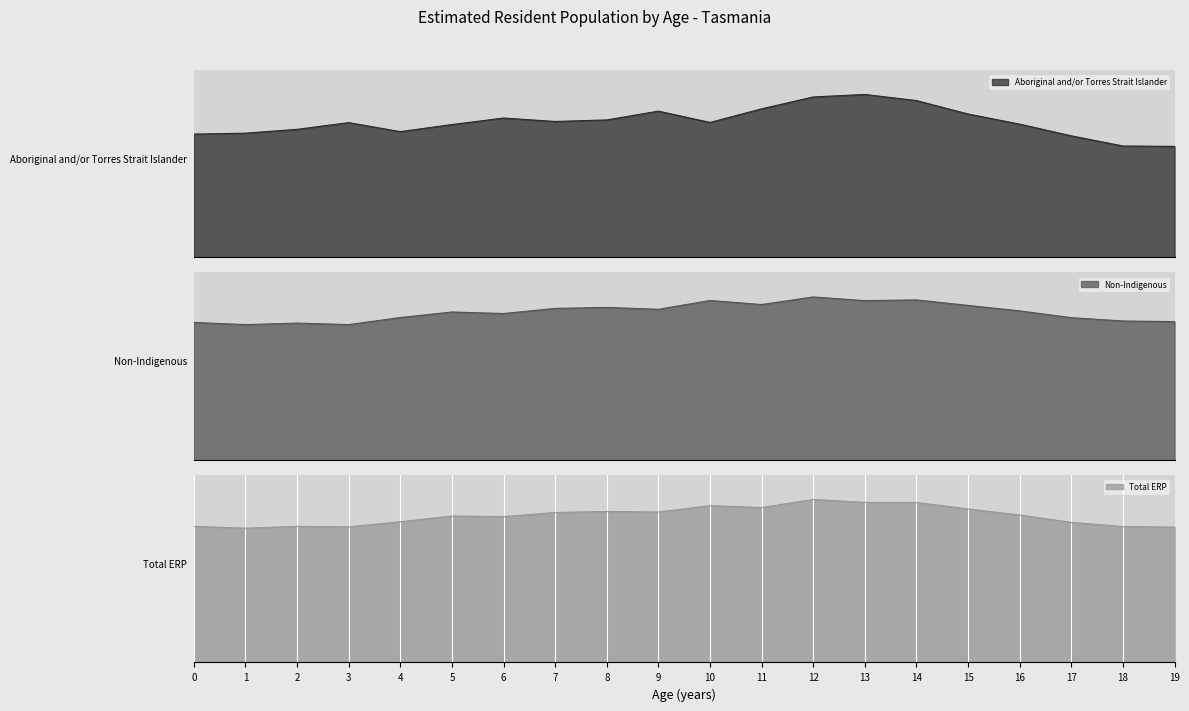

At how many categories does at least one series exceed 4619?

20